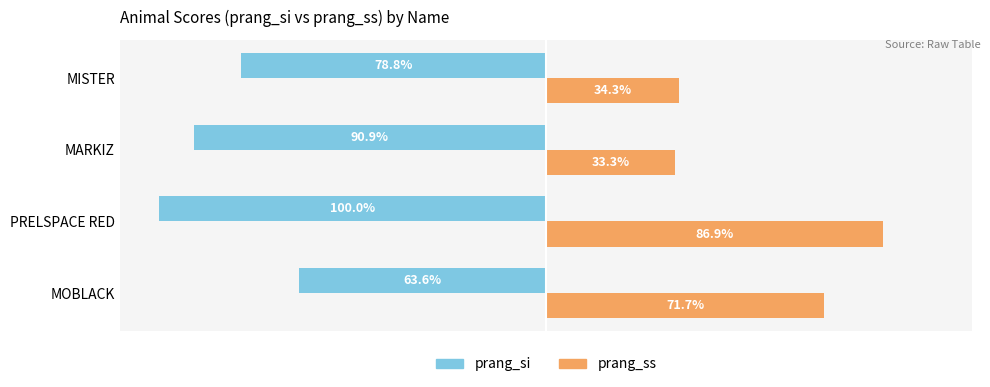

Between PRELSPACE RED and MARKIZ, which series saw the biggest shift?

prang_ss